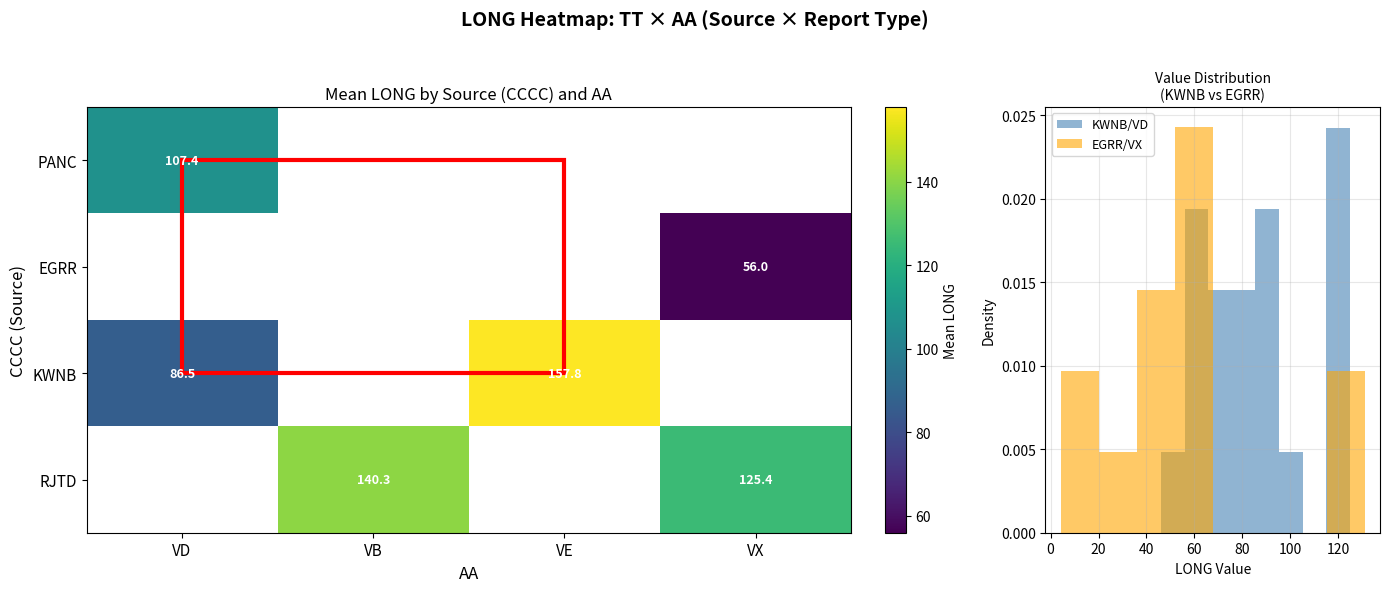

Between VD and VE, which series saw the biggest shift?

KWNB